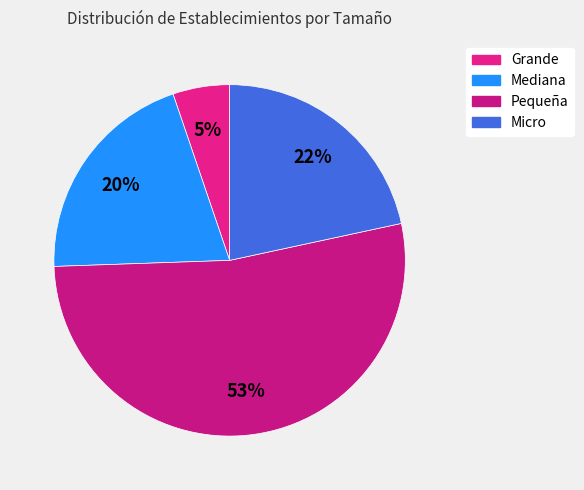

Between Micro and Mediana, which is larger?

Micro